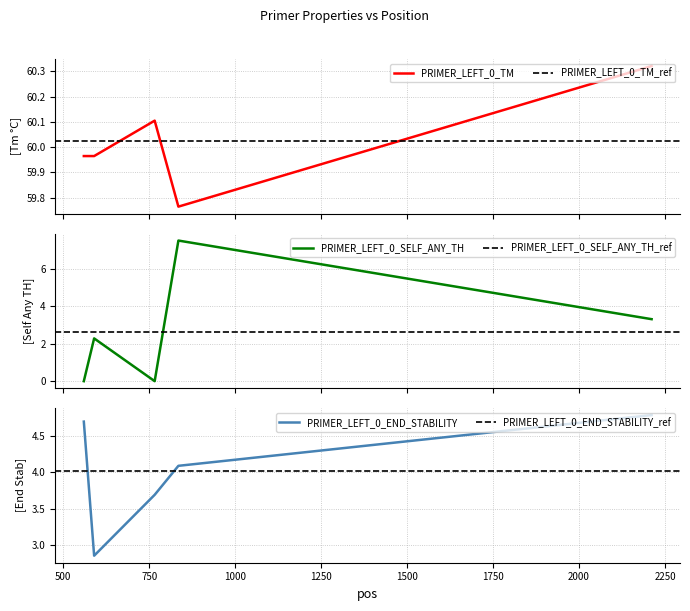

Is the value of PRIMER_LEFT_0_END_STABILITY at 590 greater than the value of PRIMER_LEFT_0_SELF_ANY_TH at 835?

No